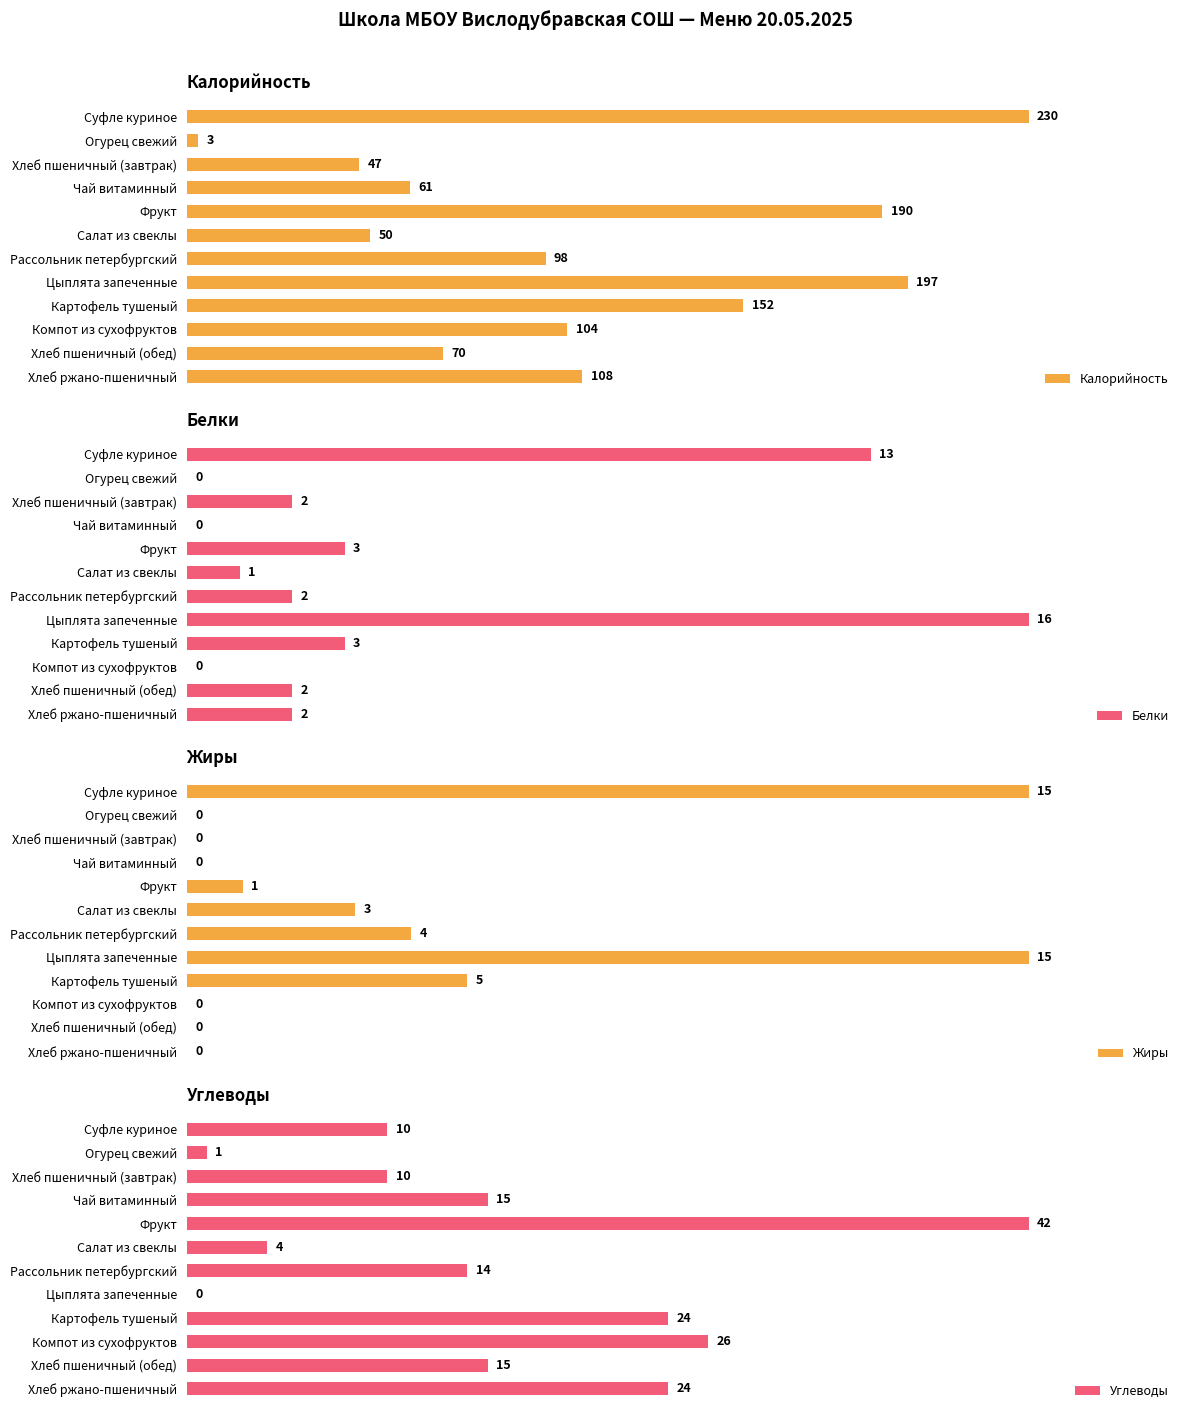

Which series has the largest total across all categories?

Калорийность